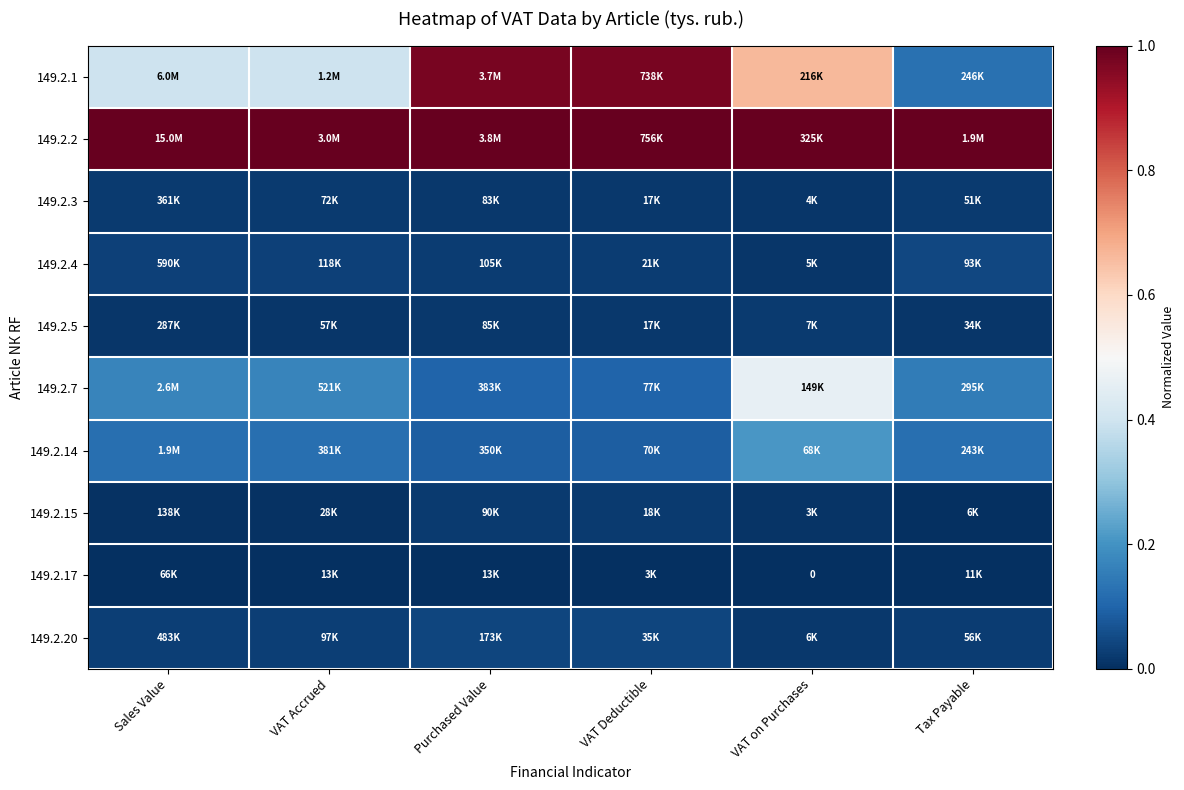

What is the spread (max minus min) of values at Sales Value?

1.0